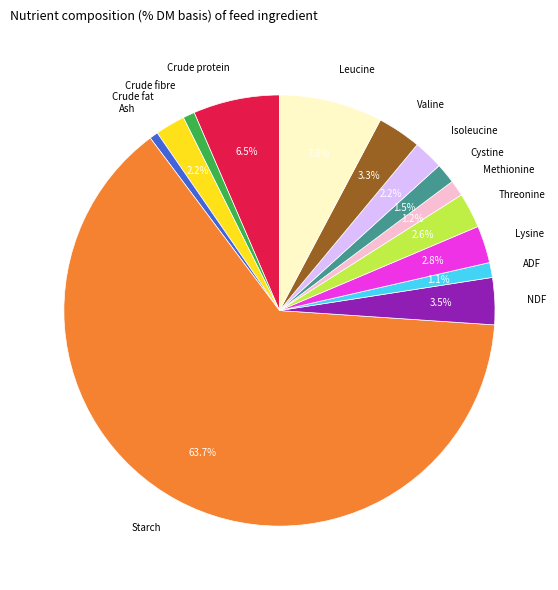

The Starch slice represents 56% of the pie. True or false?

False